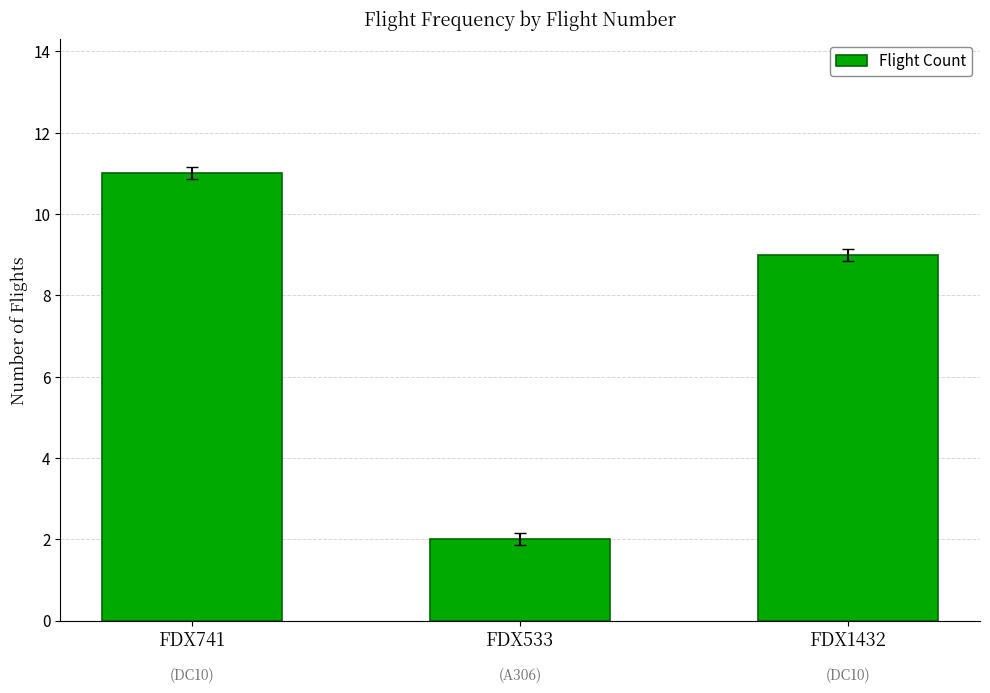

Read the value at FDX533.

2